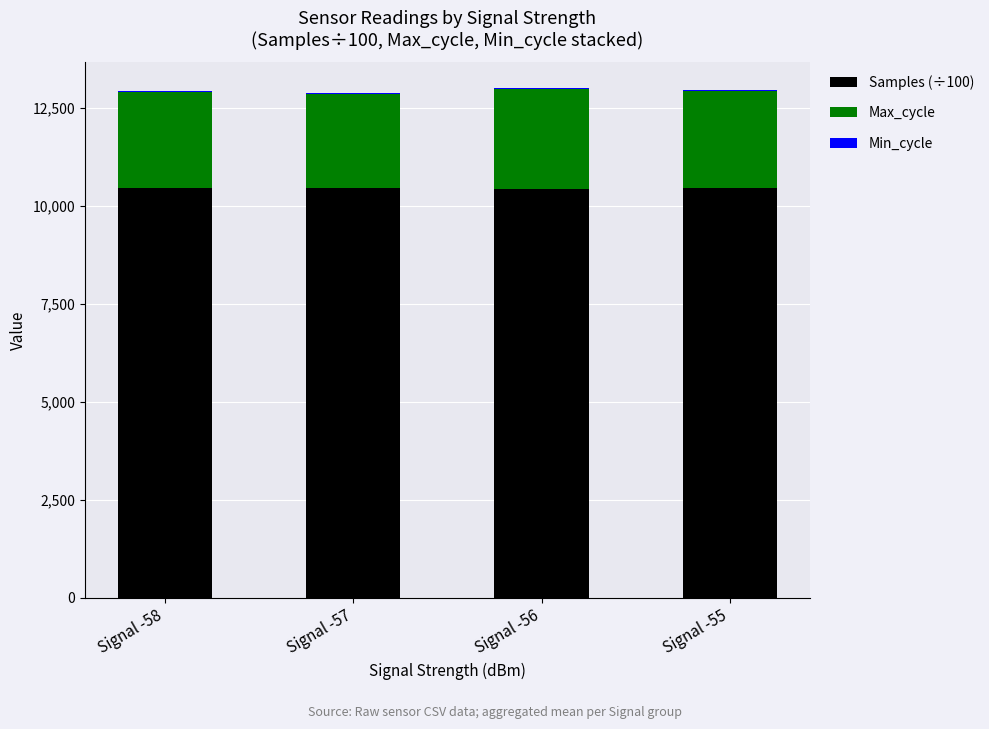

Rank the series by their maximum value, from lowest to highest.

Min_cycle, Max_cycle, Samples (÷100)